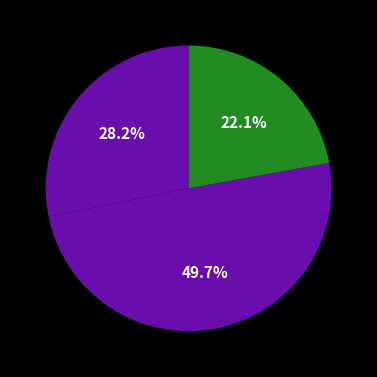

Count the number of slices in the pie.

3